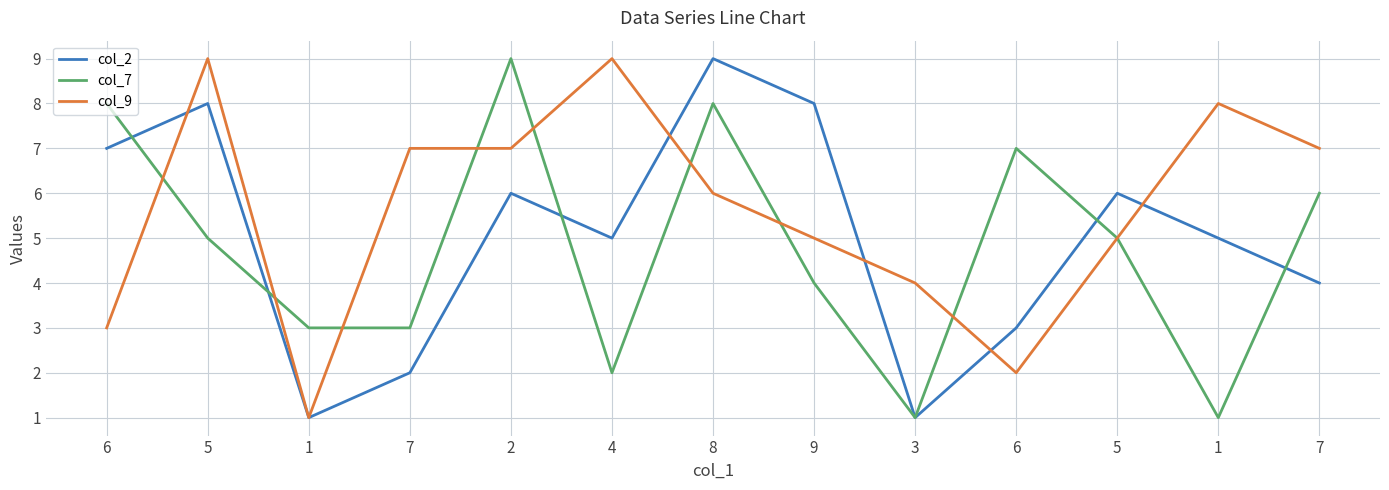

Does the chart display data point markers on the line(s)?

No